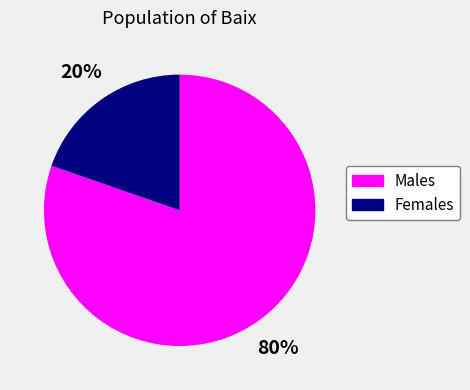

To the nearest percent, what is the average slice percentage?

50%